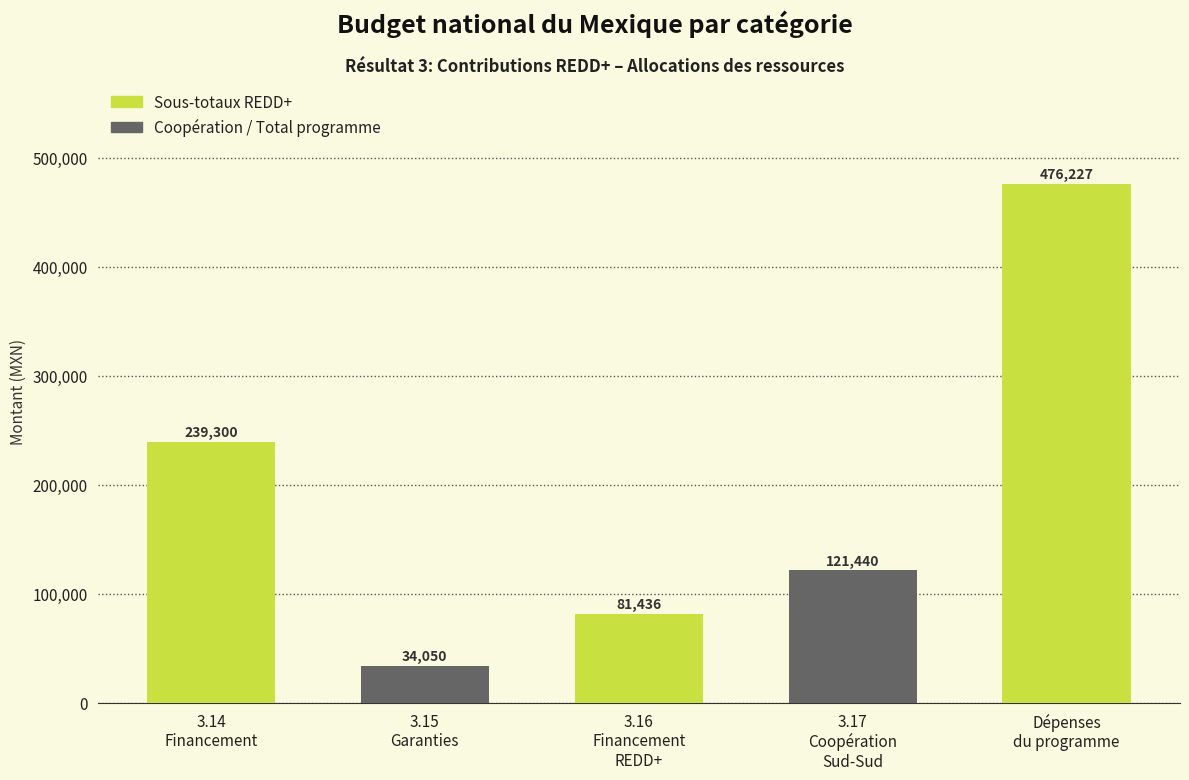

What is the difference between the maximum and minimum values?

442176.4